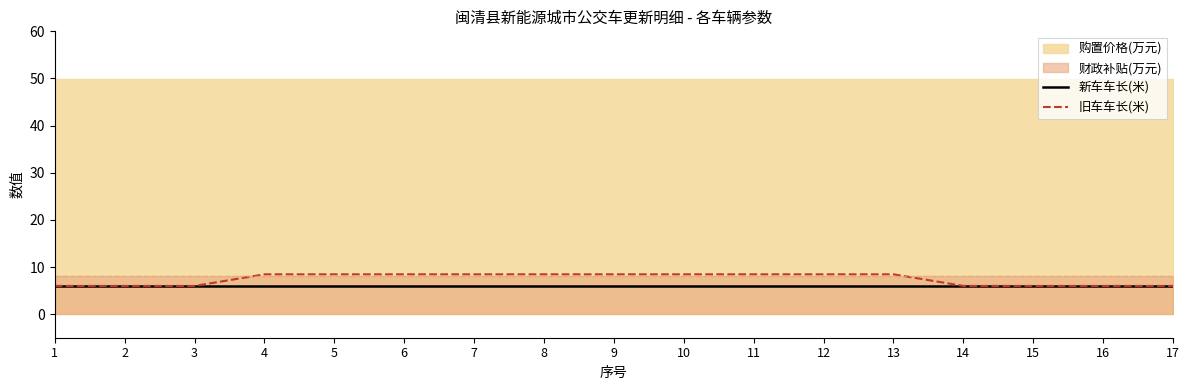

Rank the categories by 新车车长(米) value from lowest to highest.

1, 2, 3, 4, 5, 6, 7, 8, 9, 10, 11, 12, 13, 14, 15, 16, 17